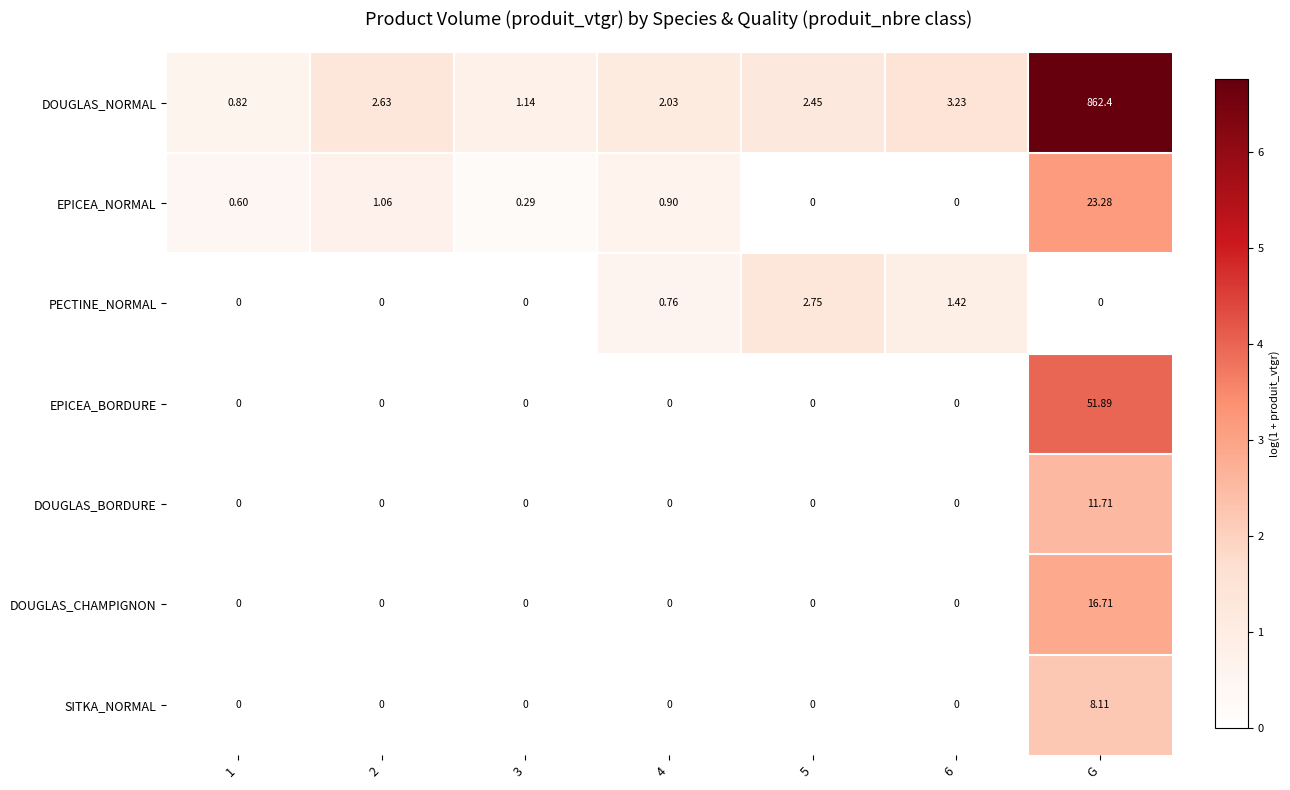

How many categories are shown in the chart?

7